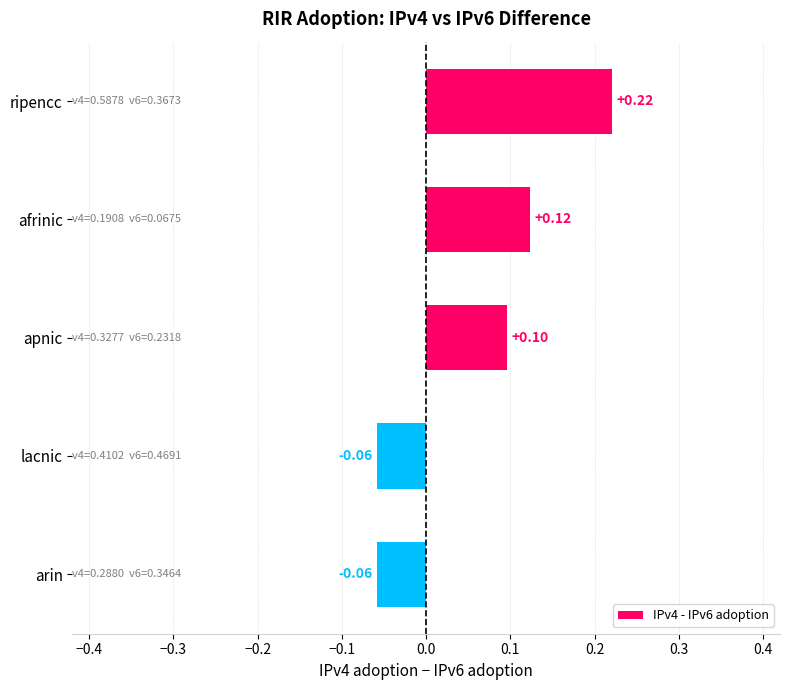

What is the change in value from ripencc to lacnic?

-0.3